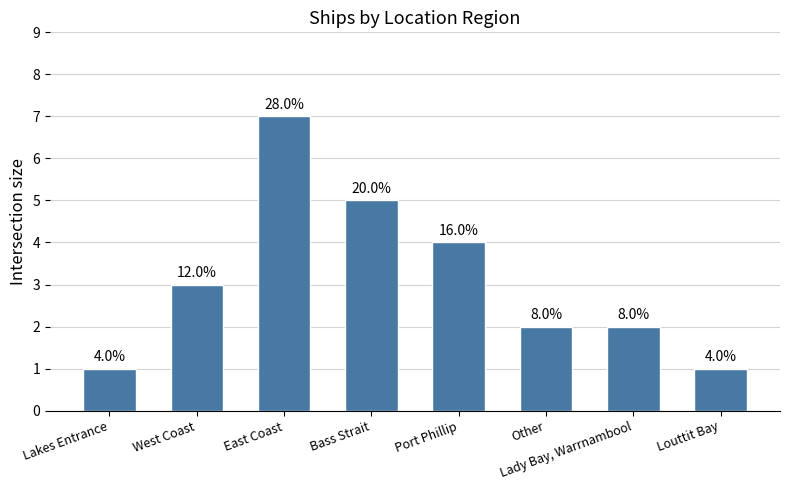

How many bars are there in total?

8